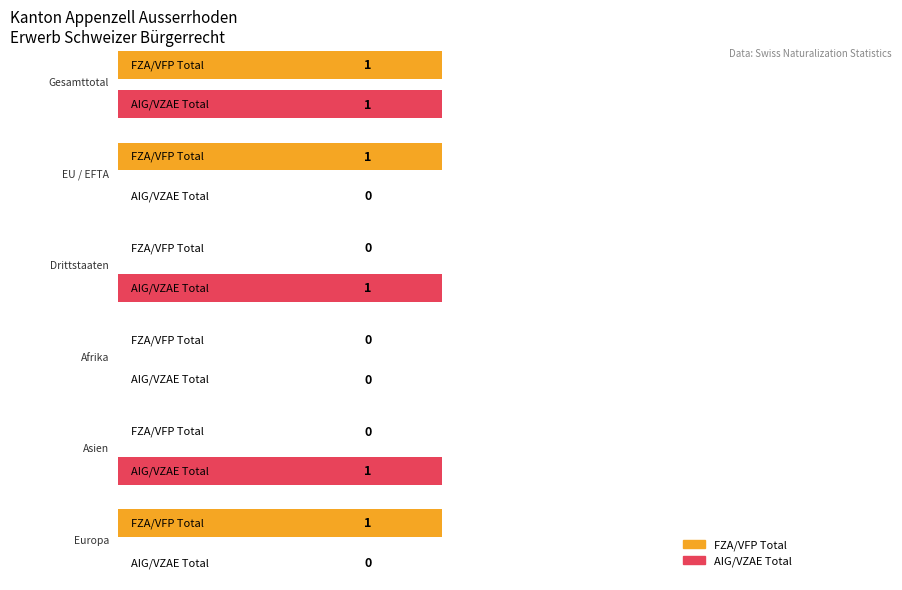

Which label corresponds to the smallest value in the chart?

Afrika